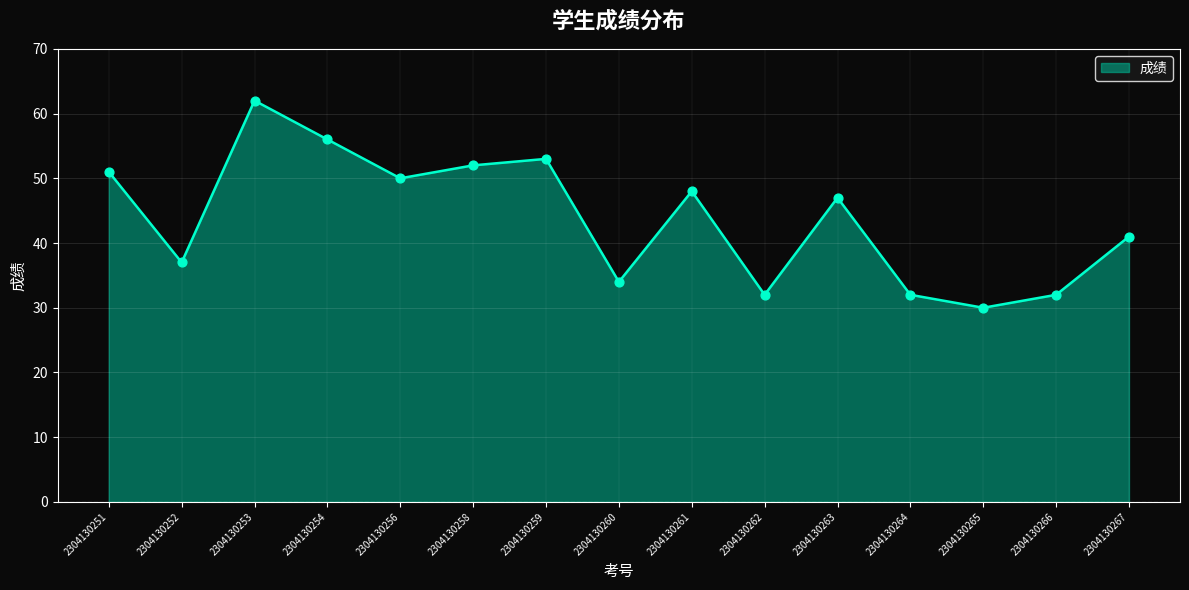

What is the change in value from 2304130256 to 2304130263?

-3